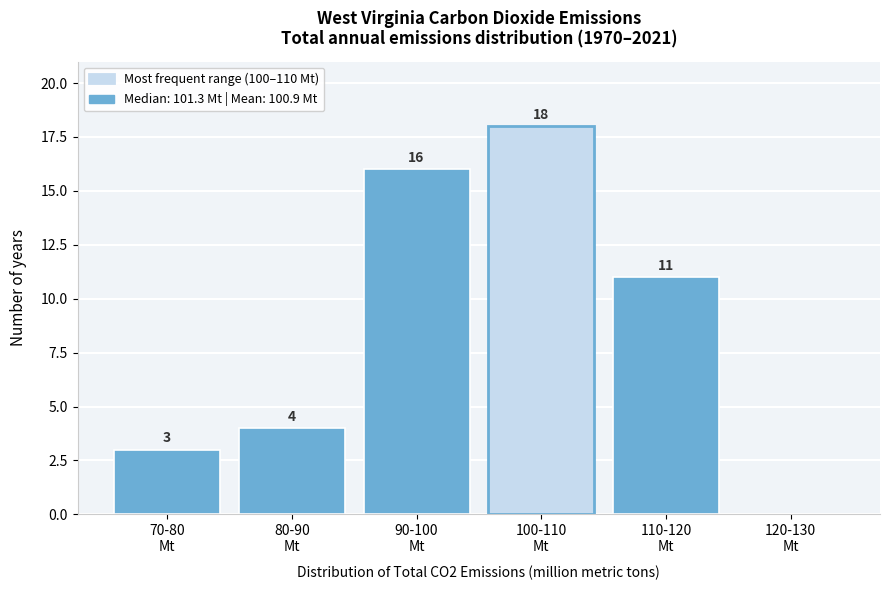

What is the greatest value displayed?

18